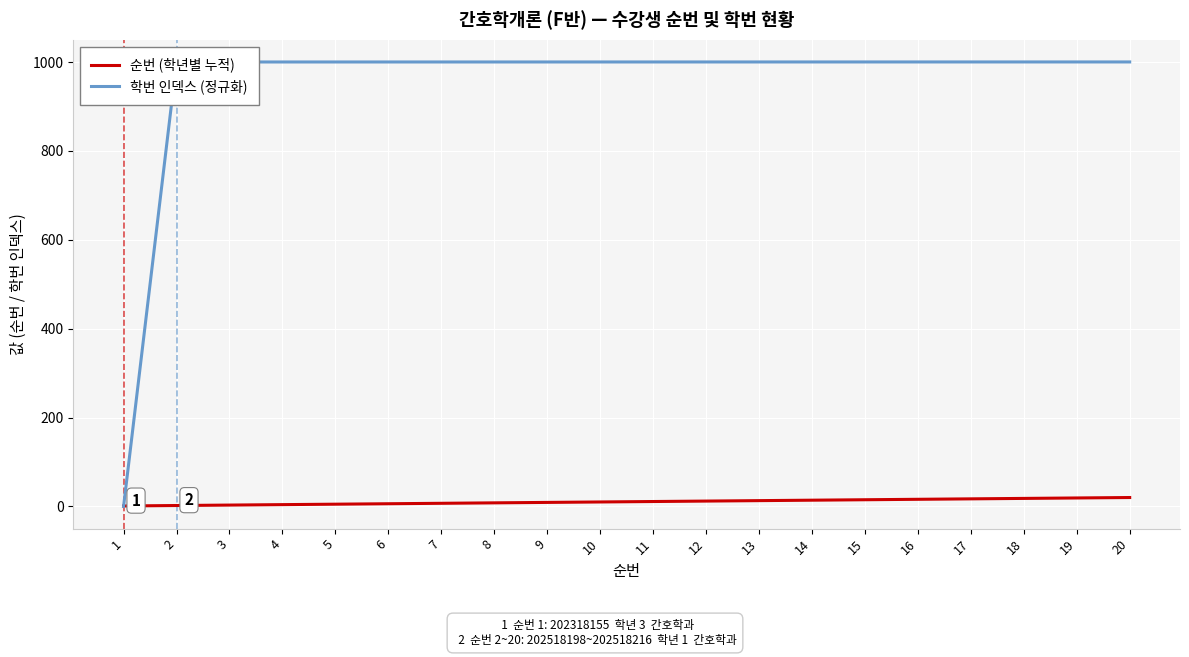

What is the maximum value for 학번 인덱스 (정규화)?

1000.3